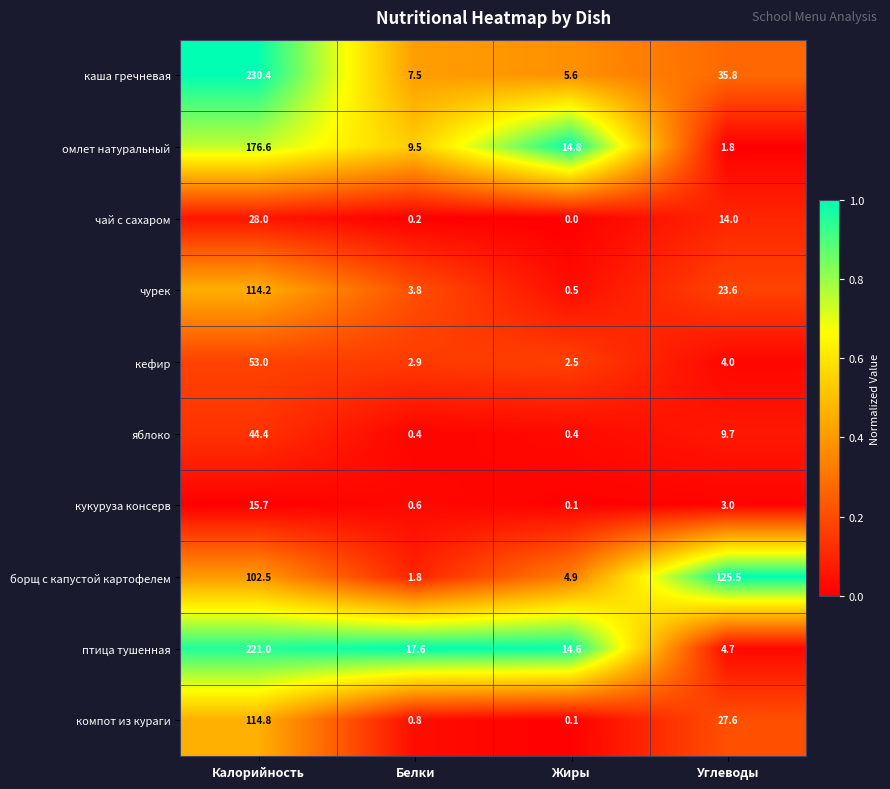

Count the number of categories in the chart.

4